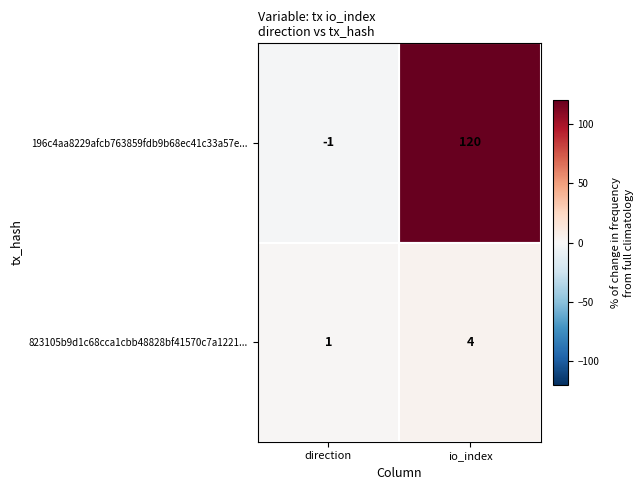

List the series in order of their peak value, lowest first.

823105b9d1c68cca1cbb48828bf41570c7a1221..., 196c4aa8229afcb763859fdb9b68ec41c33a57e...